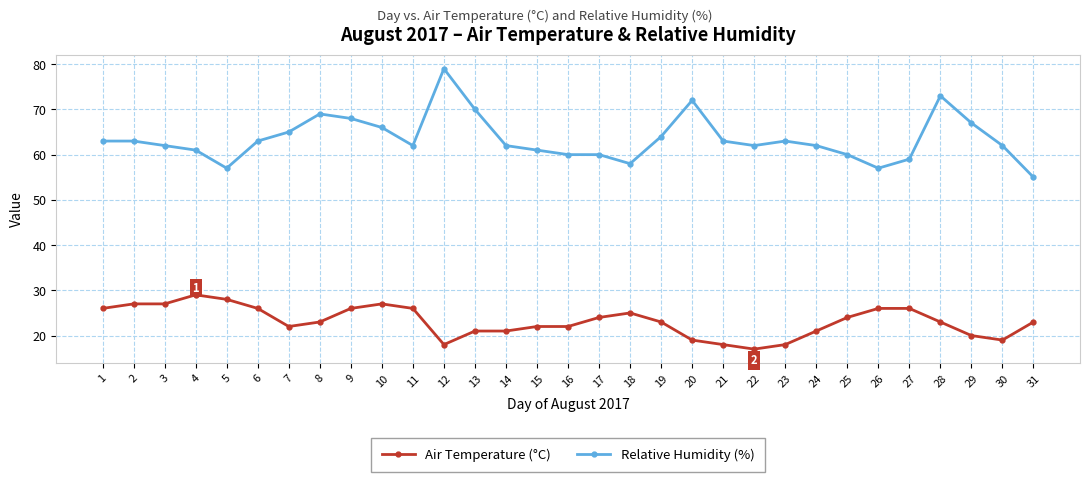

Which series has the largest total across all categories?

Relative Humidity (%)